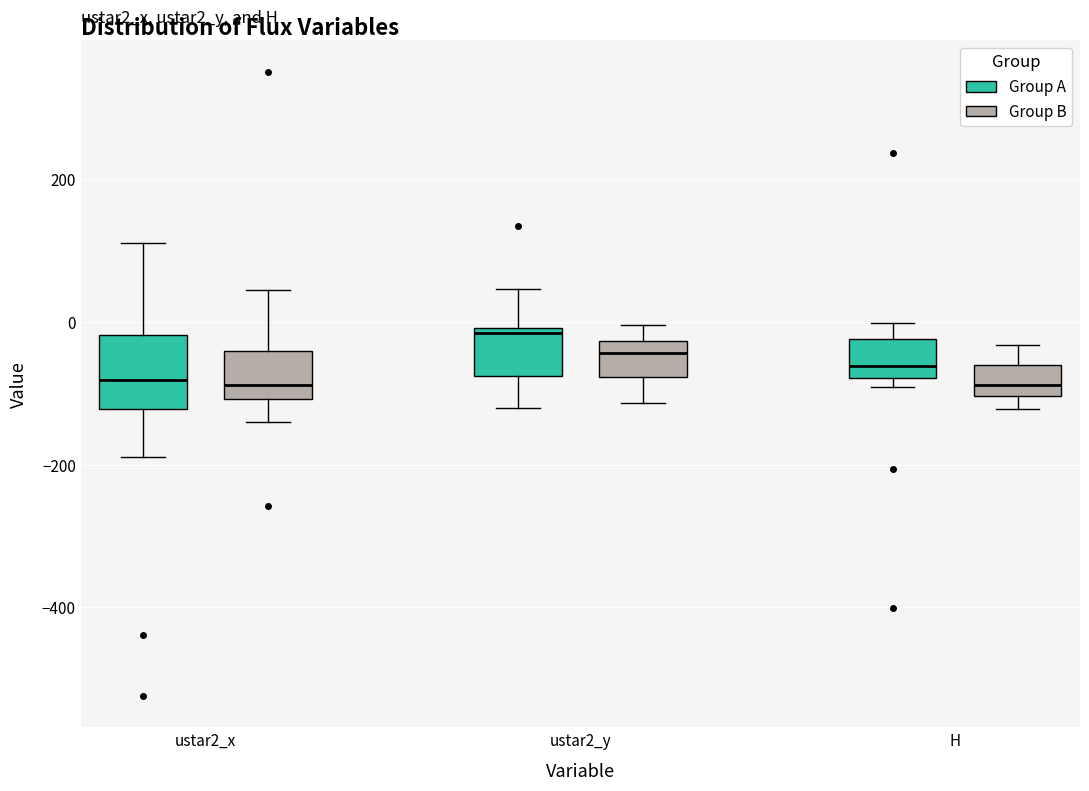

Which box is the tallest, from its lower edge to its upper edge?

ustar2_x (Group A)